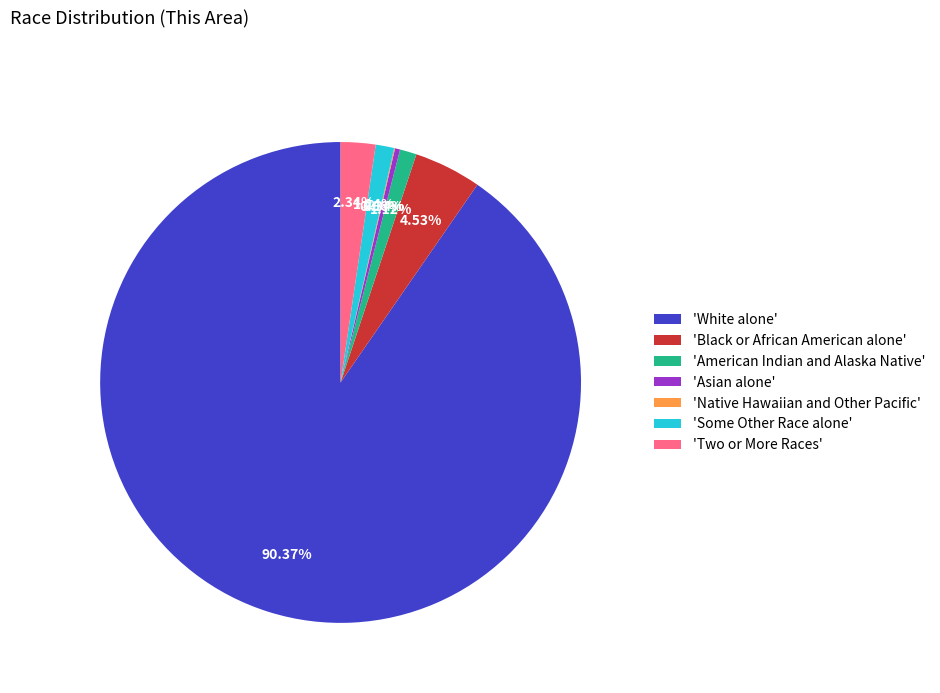

Which category has the biggest portion of the pie?

'White alone'